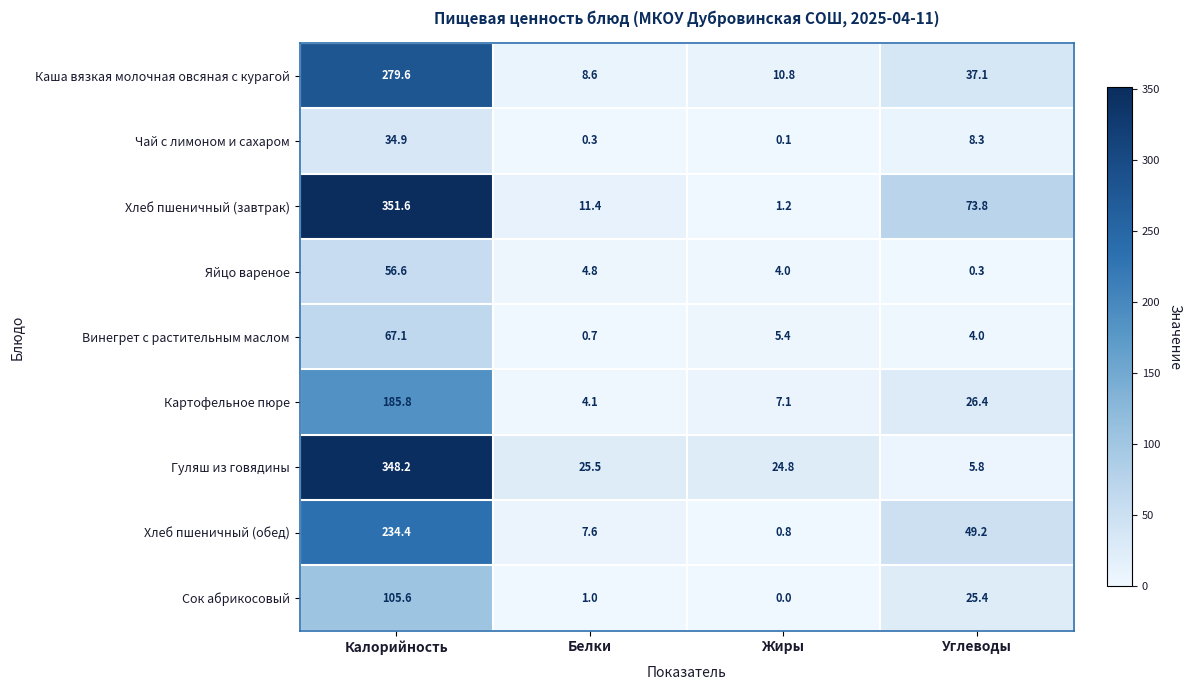

Is it true that Хлеб пшеничный (завтрак) equals 11.4 at Белки?

True